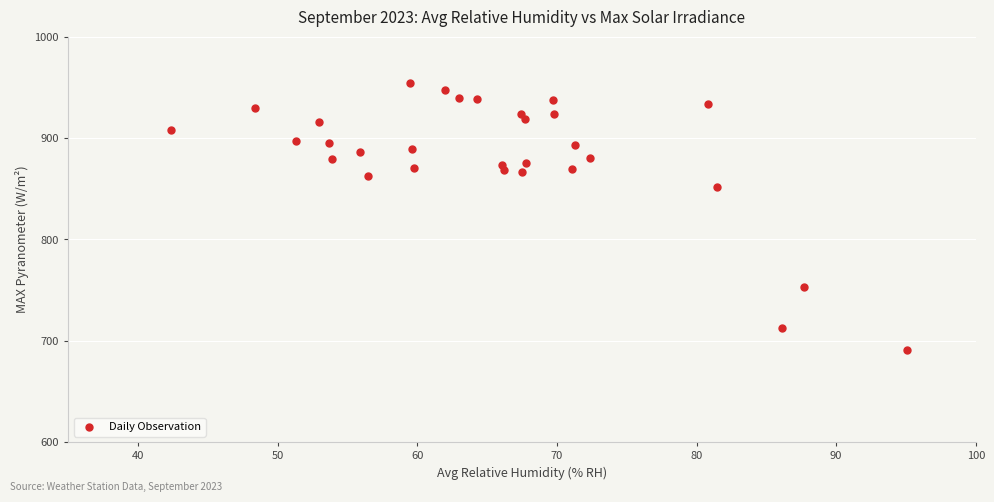

What Y value in the scatter plot is closest to 822?

851.7